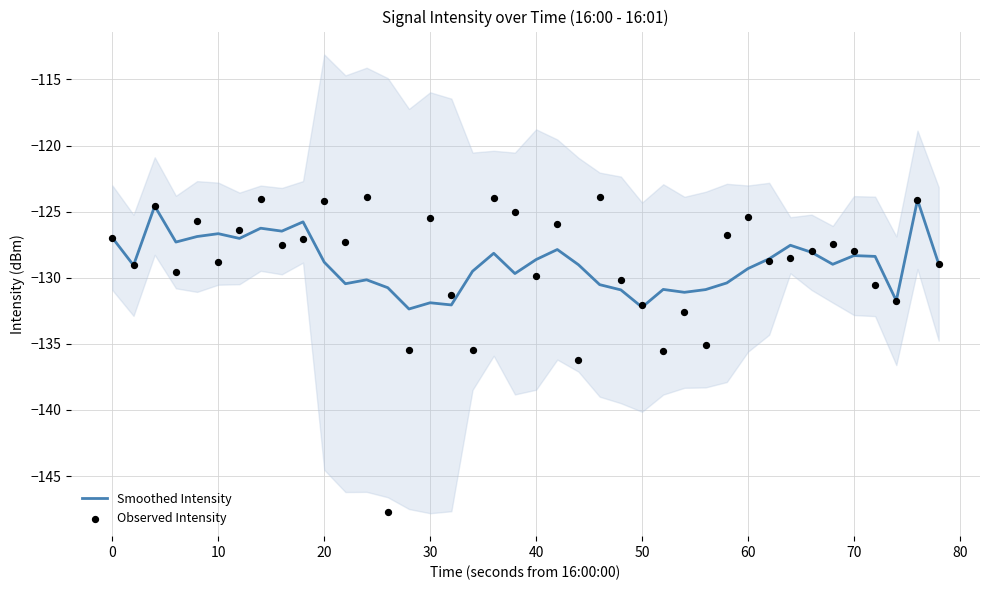

Which series reaches the minimum Y coordinate?

Observed Intensity